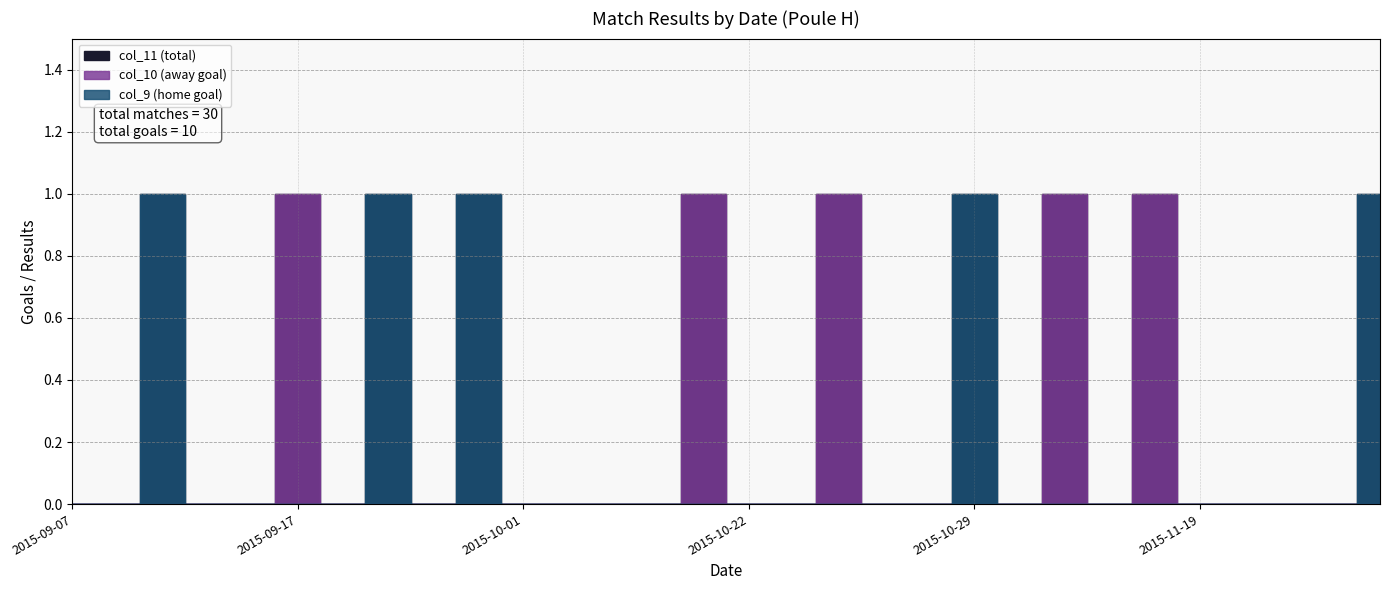

Reading left to right, what are all the values shown in this chart?

col_9: 0	0	1	0	0	0	0	1	0	1	0	0	0	0	0	0	0	0	0	0	1	0	0	0	0	0	0	0	0	1
col_10: 0	0	0	0	0	1	0	0	0	0	0	0	0	0	1	0	0	1	0	0	0	0	1	0	1	0	0	0	0	0
col_11: 0	0	1	0	0	1	0	1	0	1	0	0	0	0	1	0	0	1	0	0	1	0	1	0	1	0	0	0	0	1